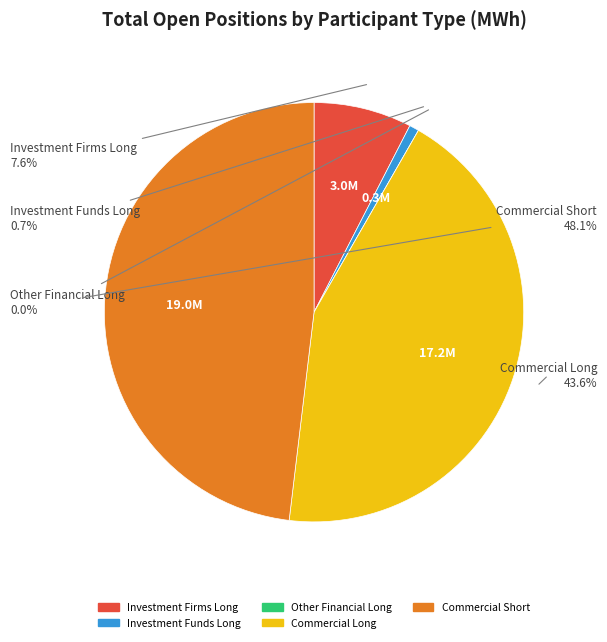

How many segments does this pie chart have?

5